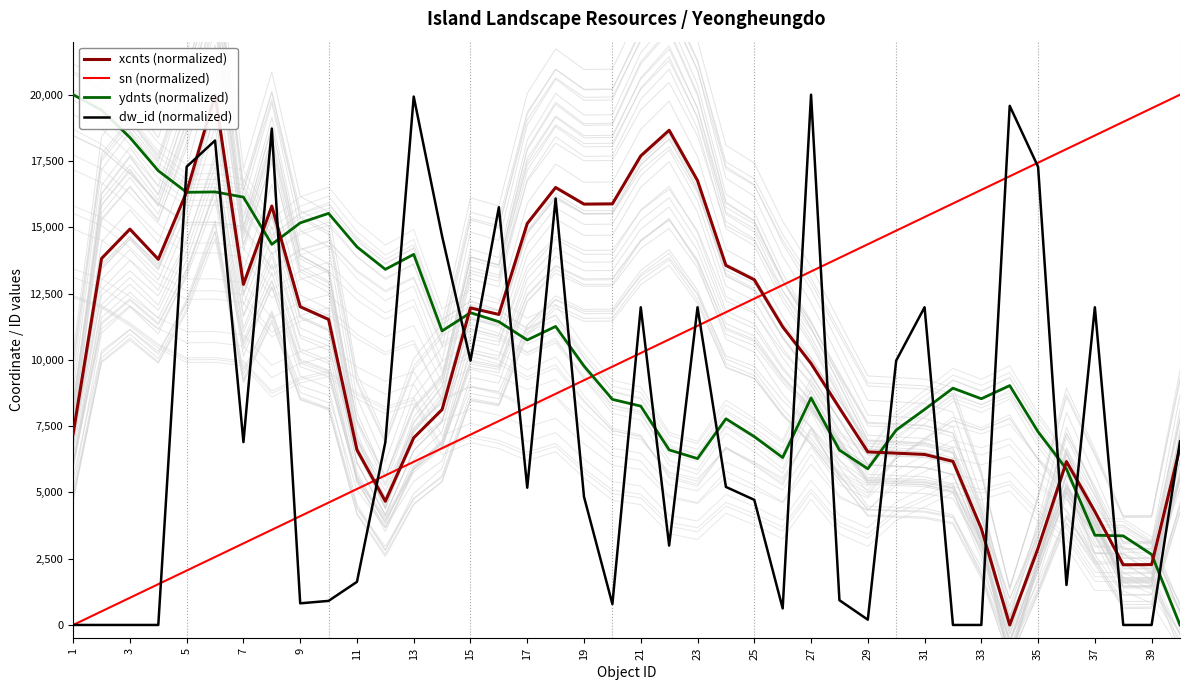

Reading left to right, extract all data points from this chart.

xcnts (normalized): 7217.4	13820.6	14929.4	13791.0	16333.5	20000.0	12848.2	15799.2	12004.0	11523.3	6604.1	4666.5	7059.1	8124.0	11958.4	11711.6	15141.7	16500.1	15872.6	15882.4	17691.8	18658.4	16759.9	13562.1	13020.6	11246.1	9861.5	8184.7	6527.4	6479.5	6431.2	6170.1	3635.2	0.0	2900.4	6162.1	4281.0	2269.8	2276.7	6693.0
sn (normalized): 0.0	512.8	1025.6	1538.5	2051.3	2564.1	3076.9	3589.7	4102.6	4615.4	5128.2	5641.0	6153.8	6666.7	7179.5	7692.3	8205.1	8717.9	9230.8	9743.6	10256.4	10769.2	11282.1	11794.9	12307.7	12820.5	13333.3	13846.2	14359.0	14871.8	15384.6	15897.4	16410.3	16923.1	17435.9	17948.7	18461.5	18974.4	19487.2	20000.0
ydnts (normalized): 20000.0	19420.1	18384.5	17131.3	16317.9	16332.8	16136.7	14356.2	15164.6	15523.8	14260.6	13412.2	13977.3	11090.3	11776.8	11437.5	10748.6	11259.2	9767.6	8508.1	8254.5	6602.5	6274.2	7777.1	7103.2	6313.9	8565.0	6593.9	5890.6	7351.3	8128.4	8930.9	8532.1	9028.8	7285.2	5877.9	3384.4	3360.1	2659.8	0.0
dw_id (normalized): 0.0	0.0	0.0	0.0	17283.8	18271.4	6897.2	18720.8	816.1	908.4	1626.5	6895.4	19929.5	14662.6	9971.4	15755.0	5176.6	16082.5	4832.8	788.6	11982.7	2993.4	11982.9	5207.0	4718.6	624.2	20000.0	933.4	199.5	9971.4	11983.1	0.0	0.0	19579.3	17277.6	1507.9	11982.7	0.0	0.0	6922.3